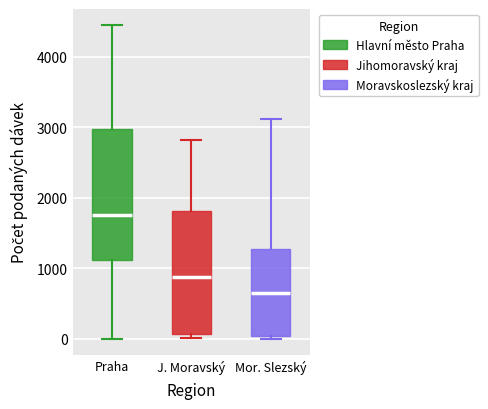

Comparing the boxes themselves (not the whiskers), which one is the tallest?

Praha